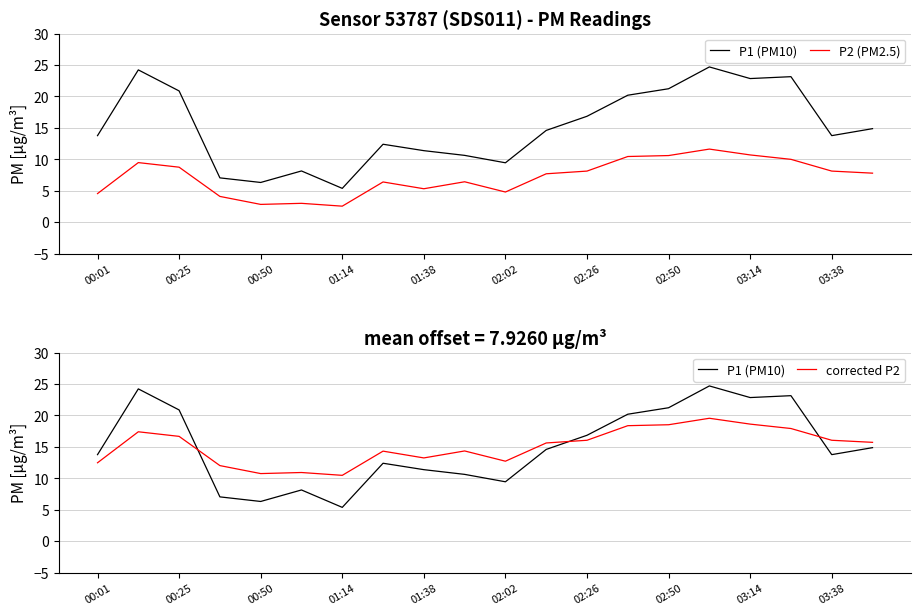

True or false: P1 (PM10) has more than 1 interior local peaks.

True